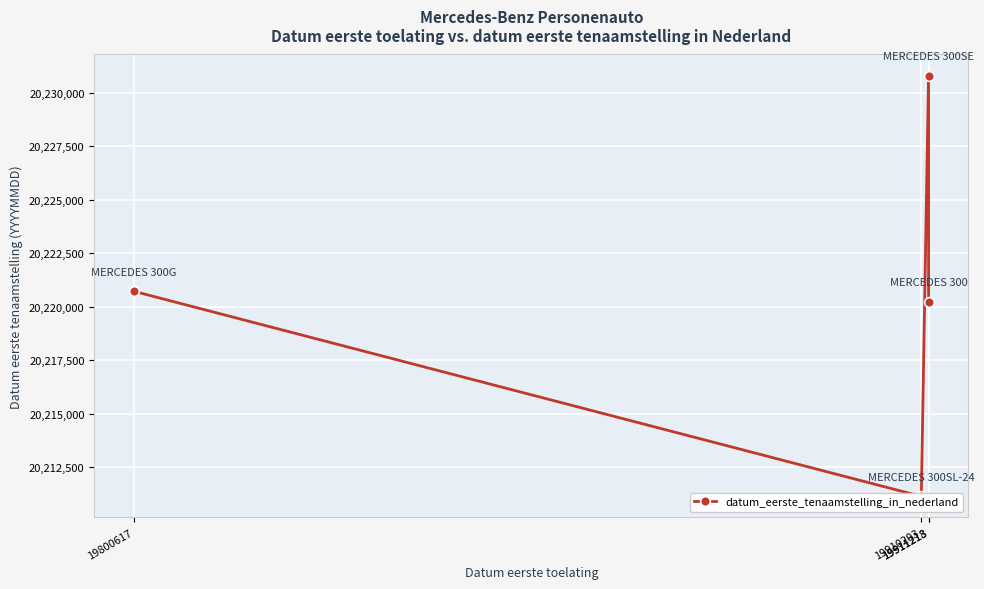

Reading right to left, what are all the values shown in this chart?

20220216	20230817	20211126	20220718